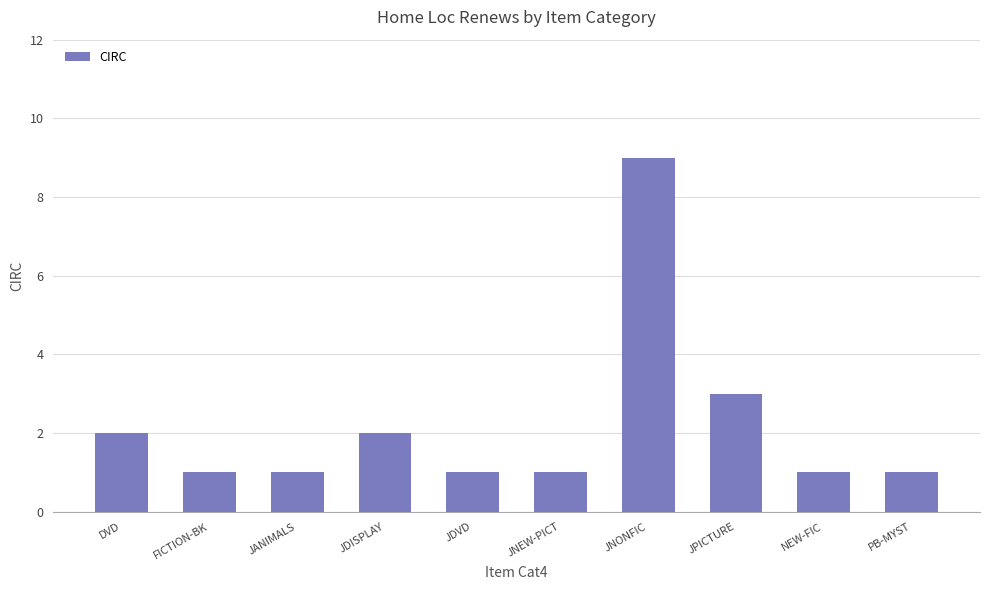

The chart shows a value of 5 at JPICTURE. True or false?

False